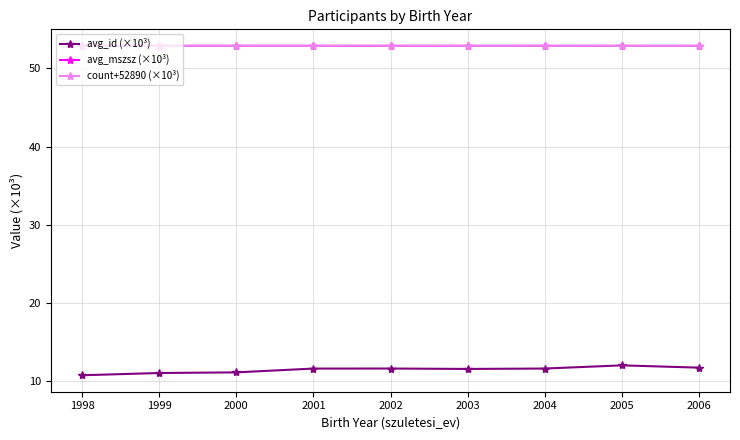

What is the difference between the highest and lowest values at 2004?

41.3